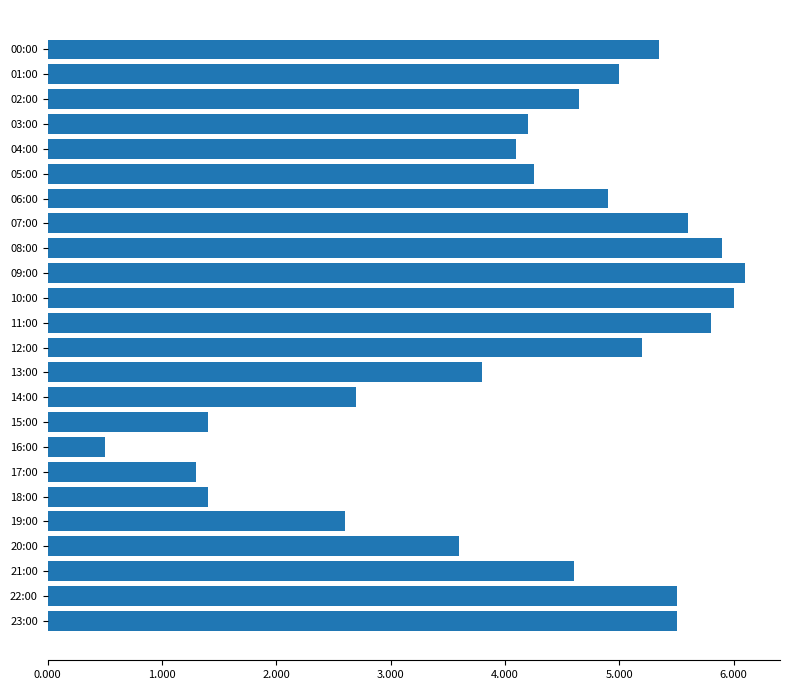

Which label corresponds to the largest value in the chart?

09:00